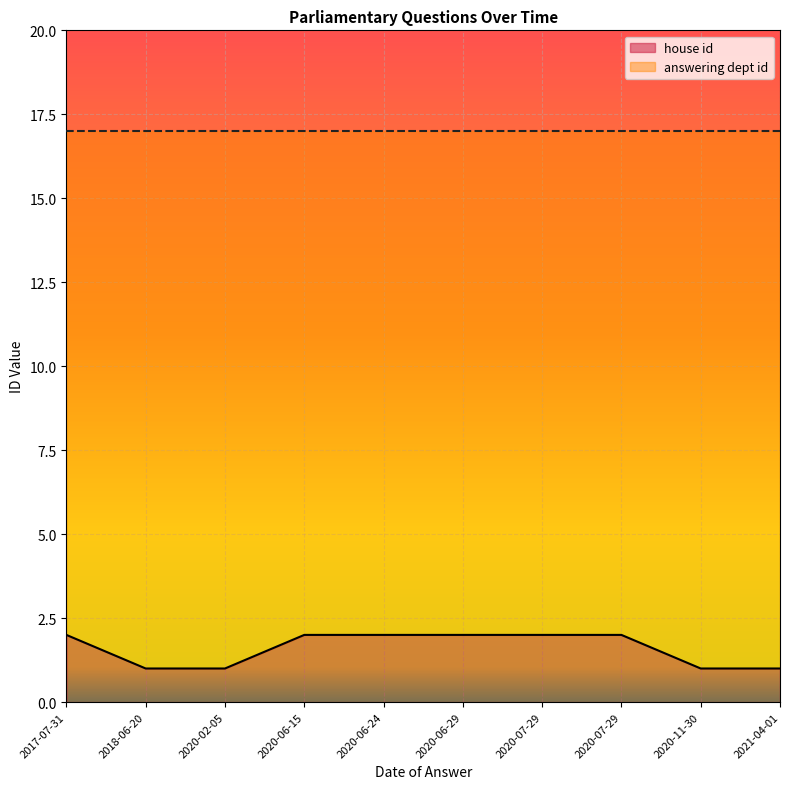

The value of answering dept id at 2020-07-29 is 17. True or false?

True